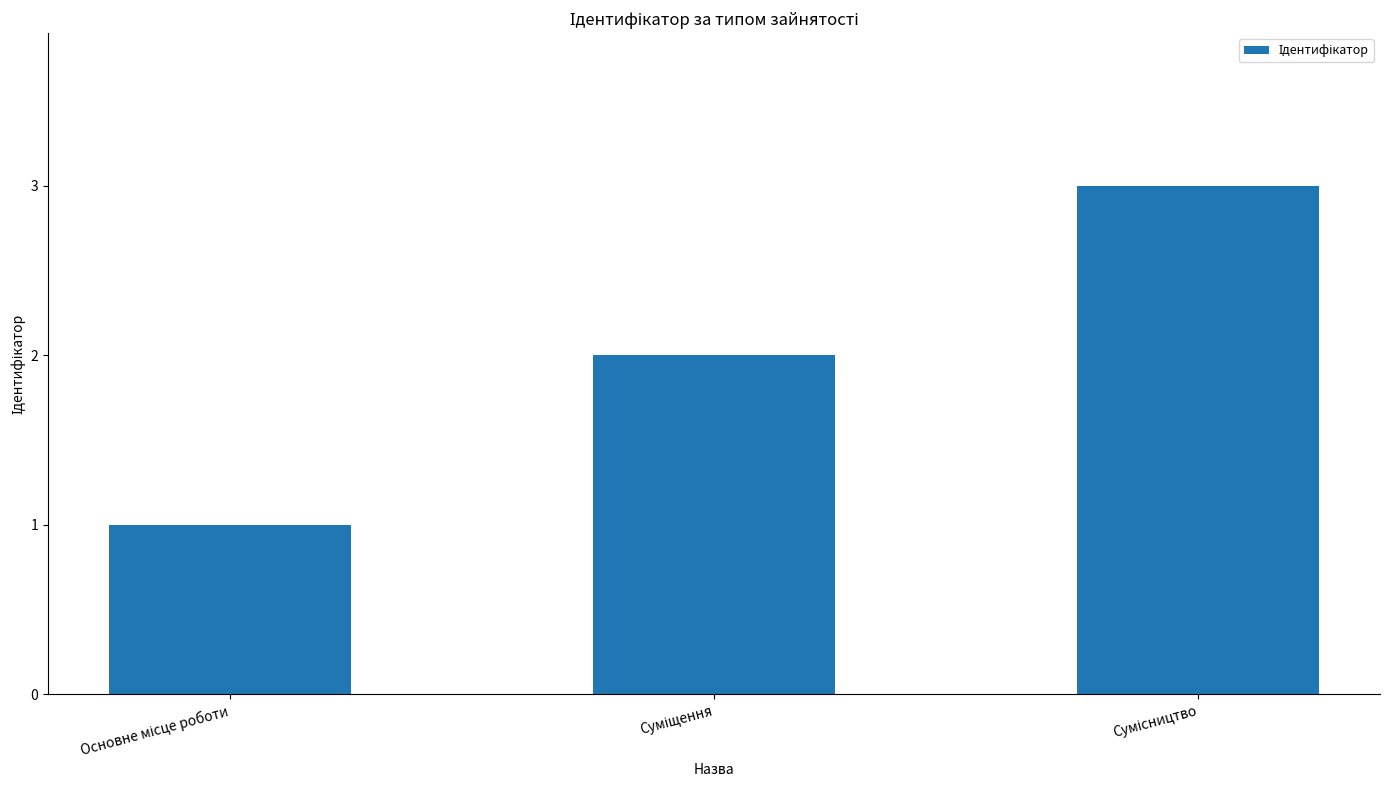

How many bars are there in total?

3